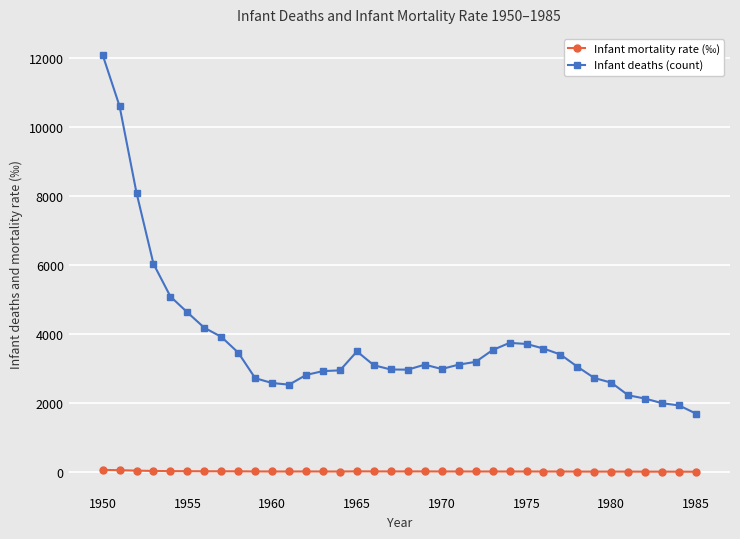

Which series has the largest total across all categories?

Infant deaths (count)